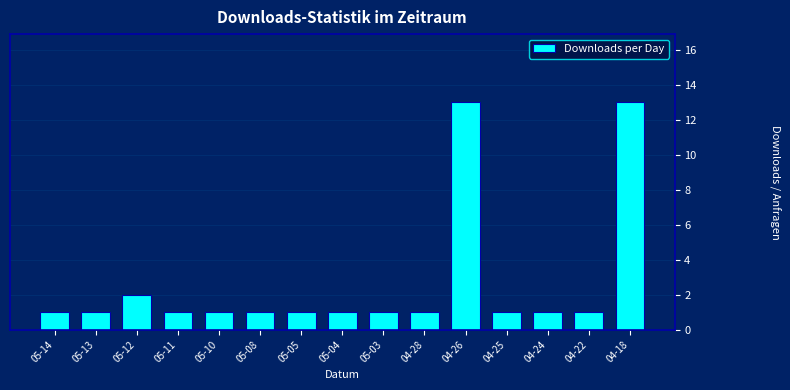

Reading left to right, what are all the values shown in this chart?

1	1	2	1	1	1	1	1	1	1	13	1	1	1	13